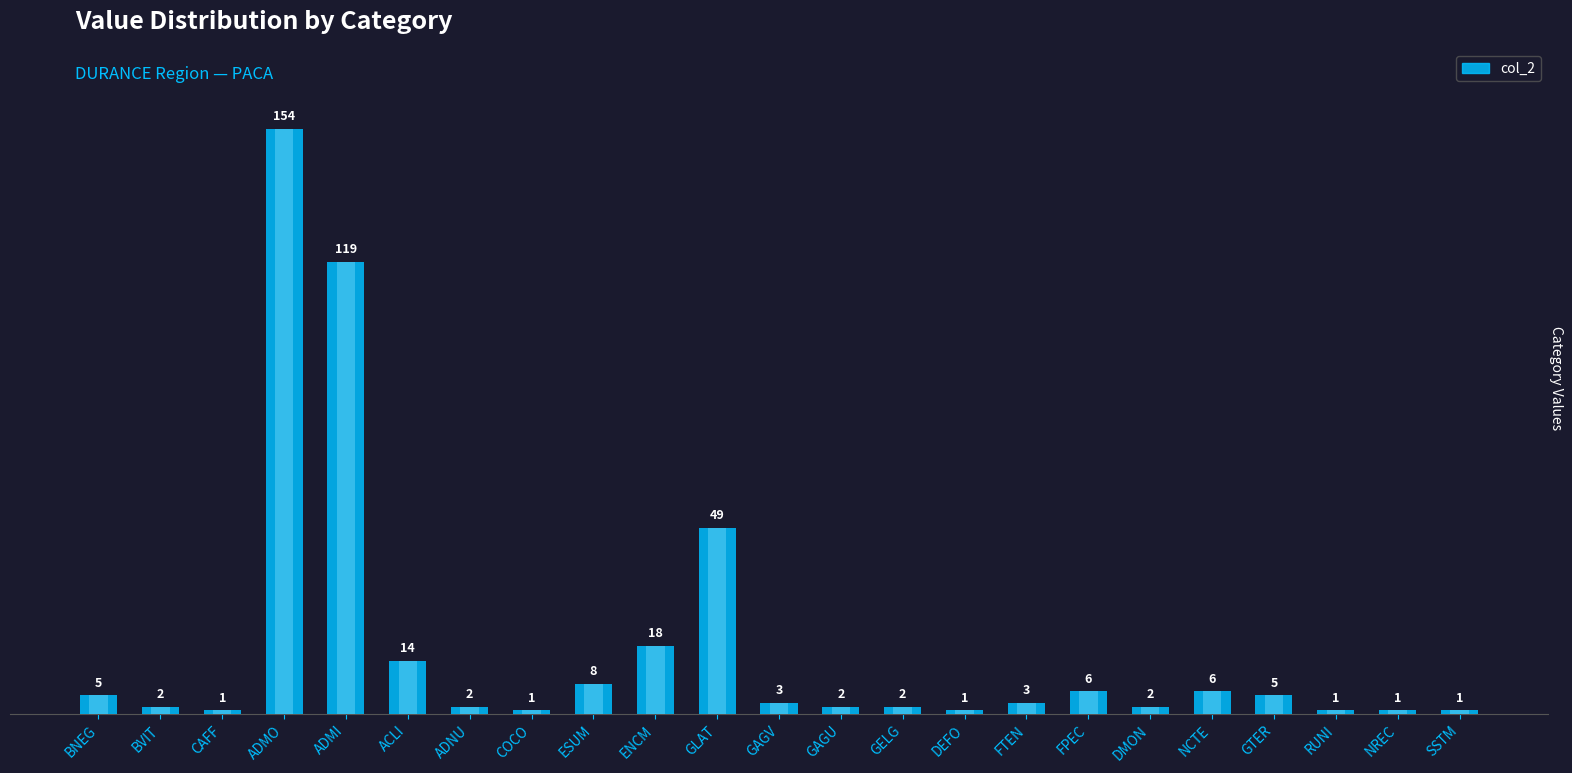

The chart shows a value of 6 at FPEC. True or false?

True